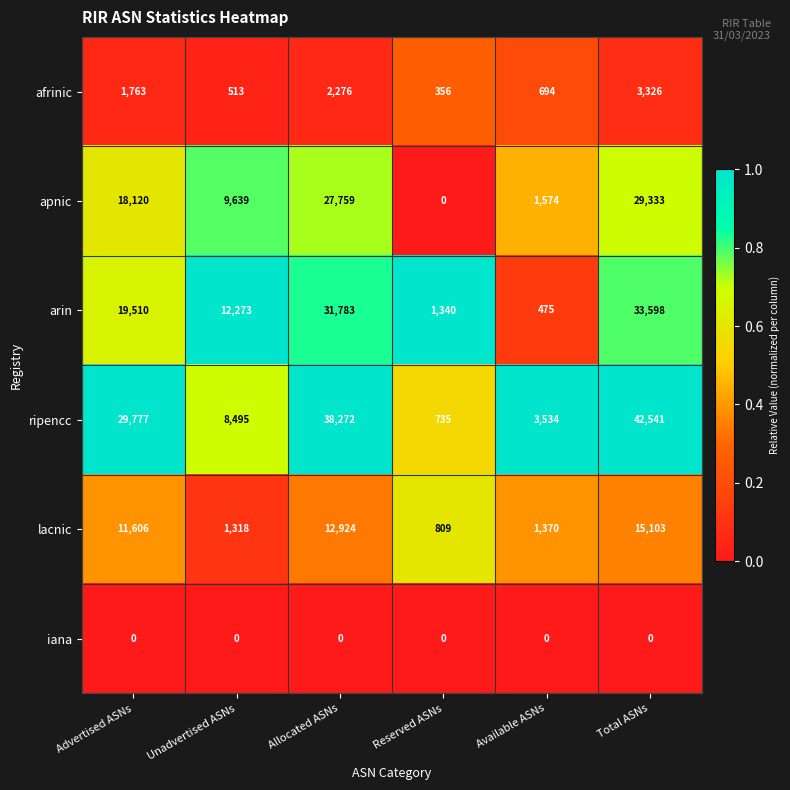

Which series has the largest total across all categories?

ripencc